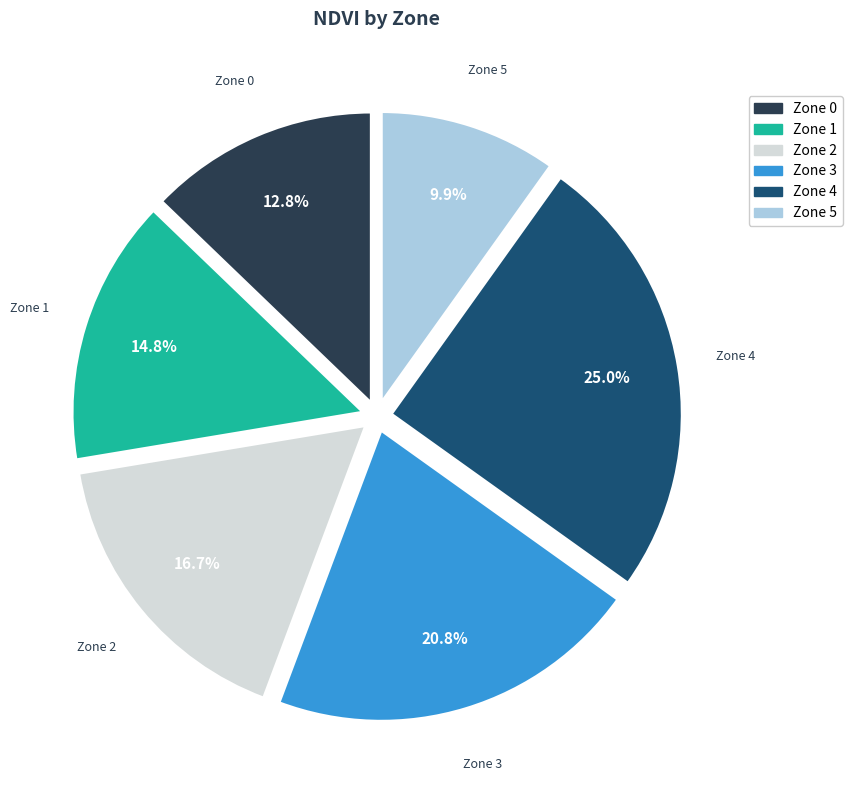

Does Zone 0 represent more than half of the total?

No